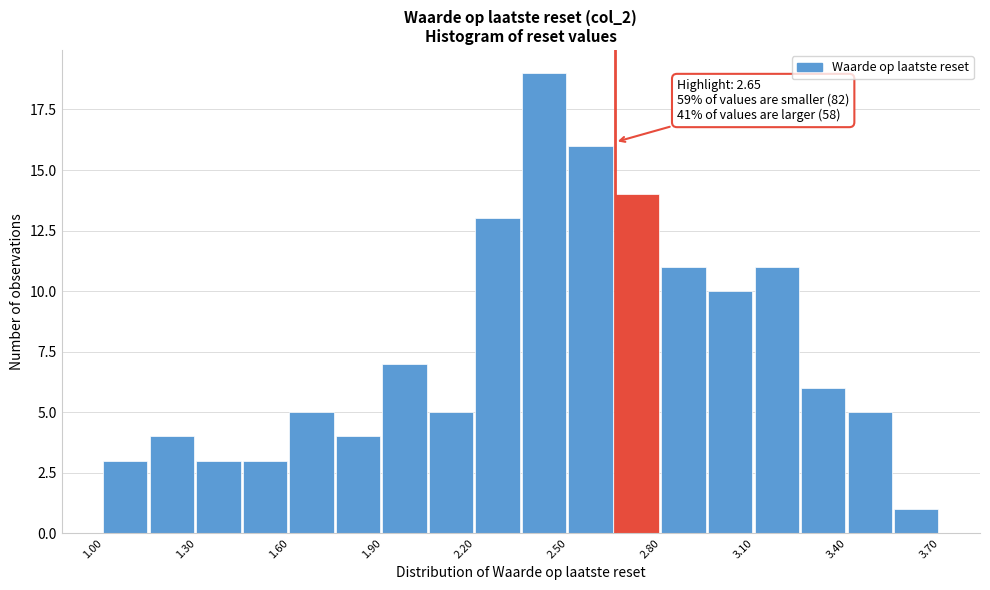

Around what value on the x-axis is the tallest bar? Give the approximate position of its centre, as read against the axis.

2.40